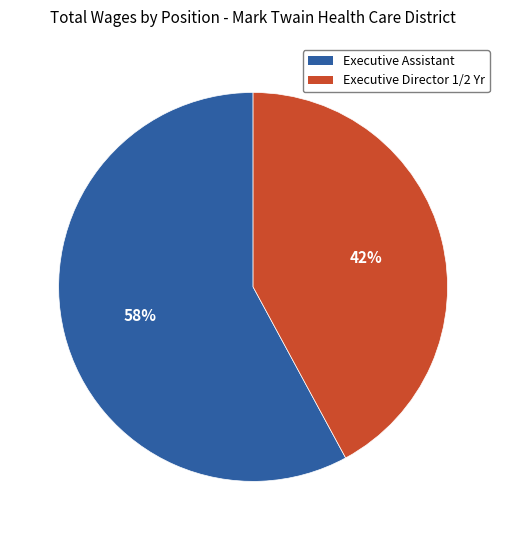

Which category has the smallest portion of the pie?

Executive Director 1/2 Yr